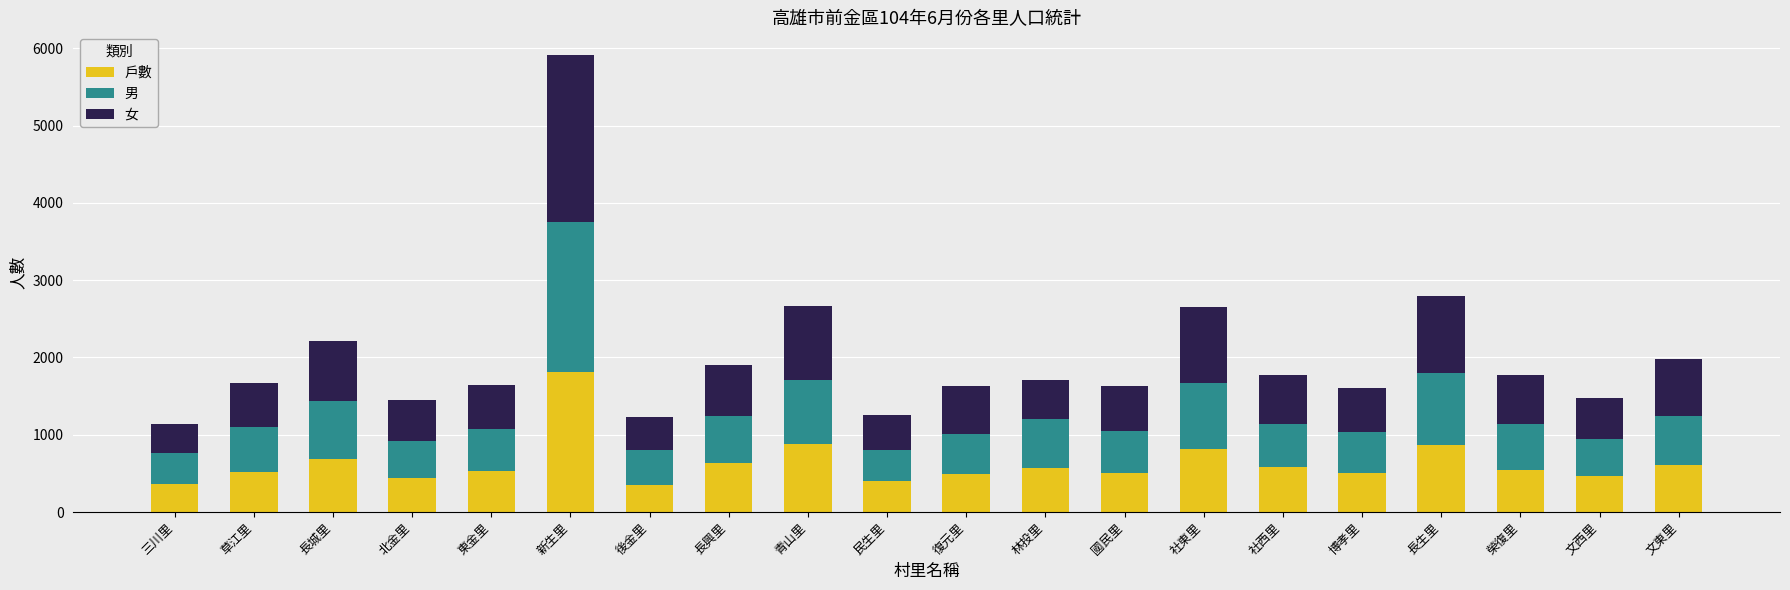

How many distinct data groups are displayed?

3